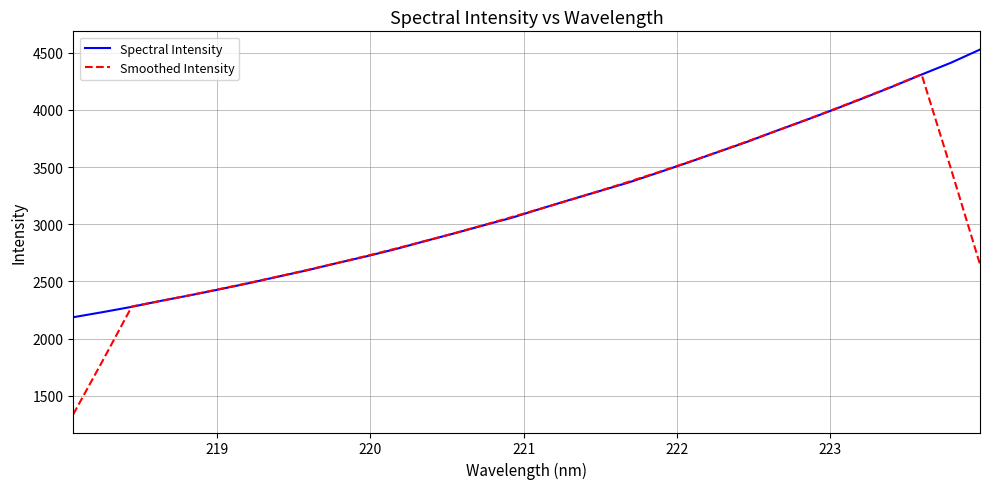

List the series in order of their peak value, lowest first.

Smoothed Intensity, Spectral Intensity